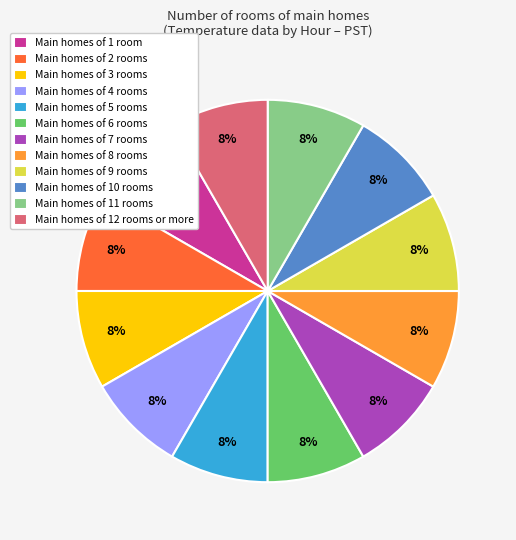

The Main homes of 8 rooms slice represents 8% of the pie. True or false?

True